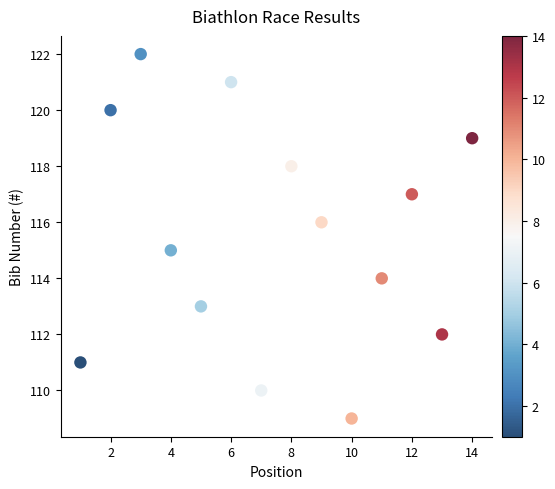

What is the range of X values (max minus min)?

13